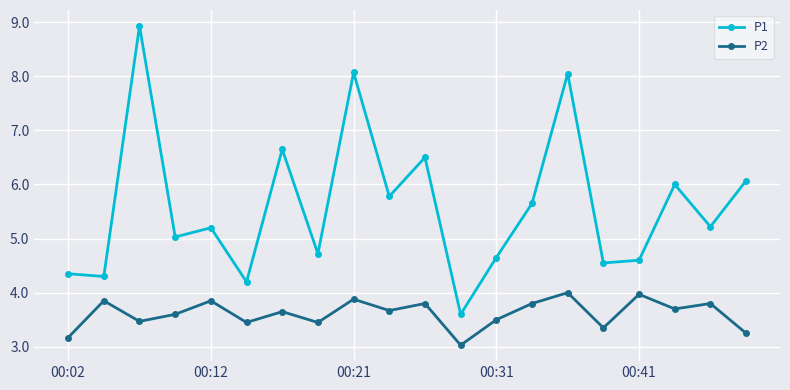

How many values in the P1 series exceed 5?

12